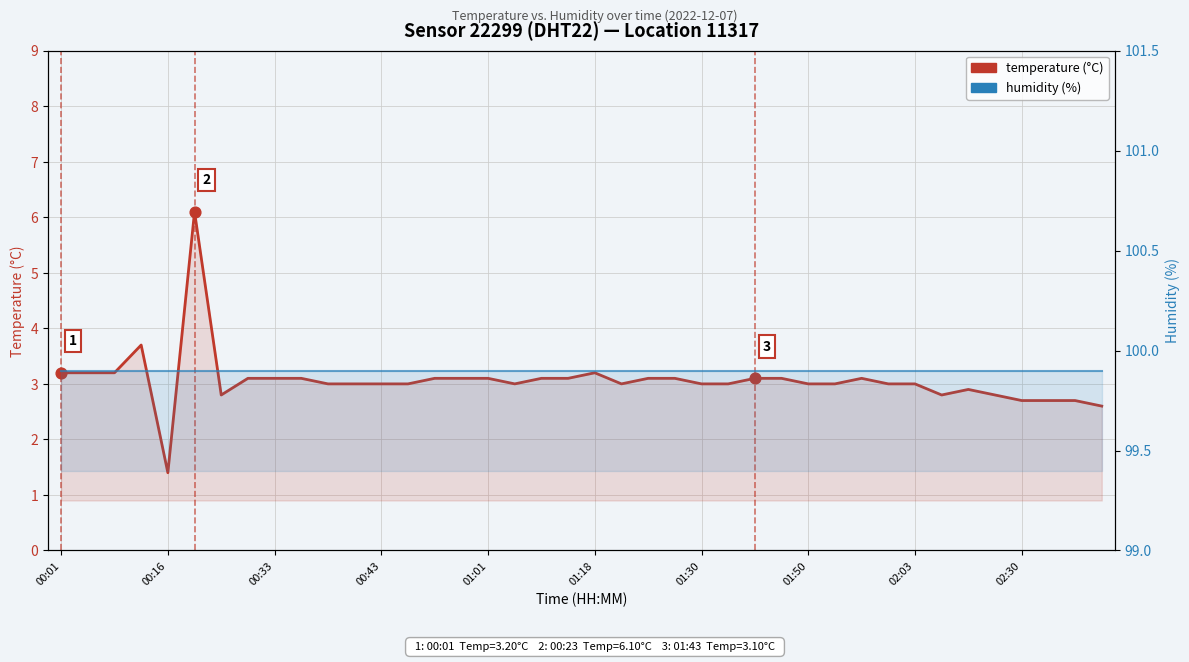

What are all the series names shown in the legend?

temperature, humidity